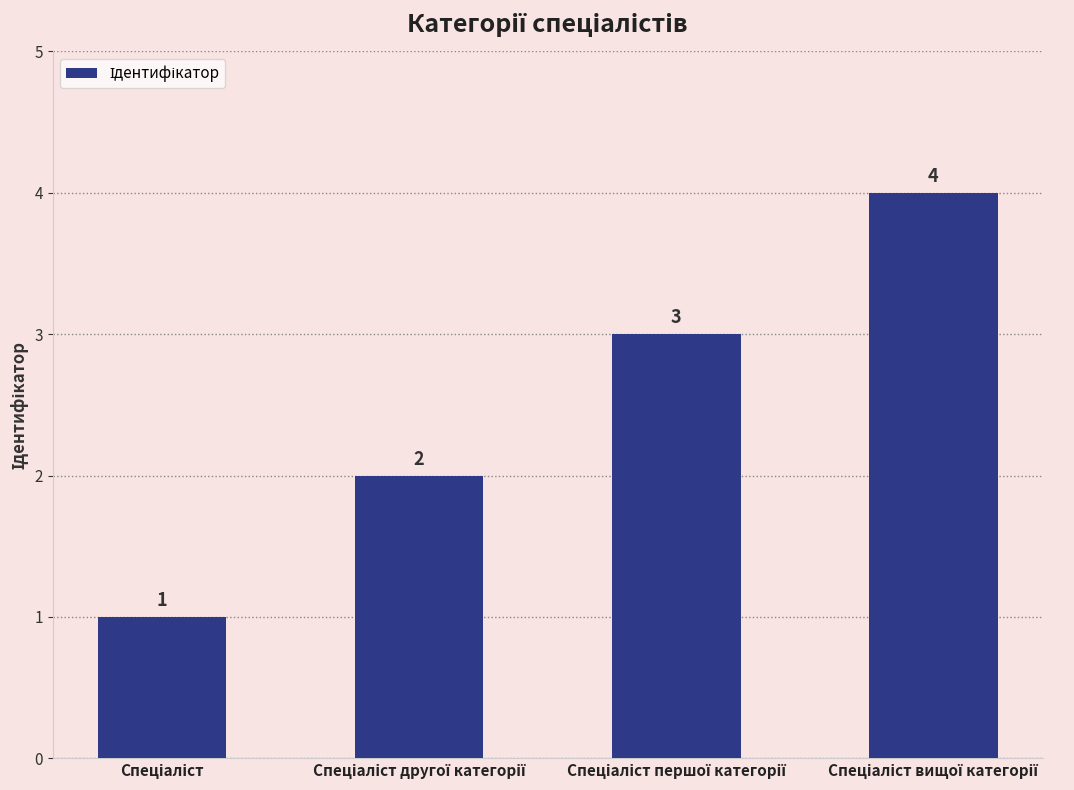

What is the value of the 3rd bar from the left?

3